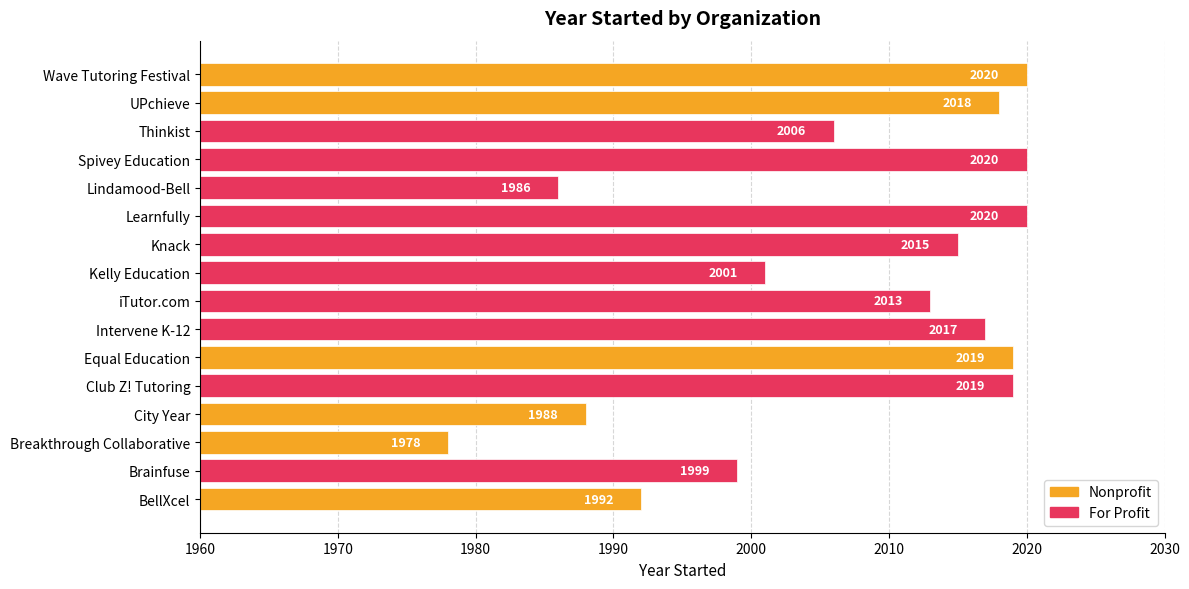

Where is the data nearest to the value 1999?

Brainfuse